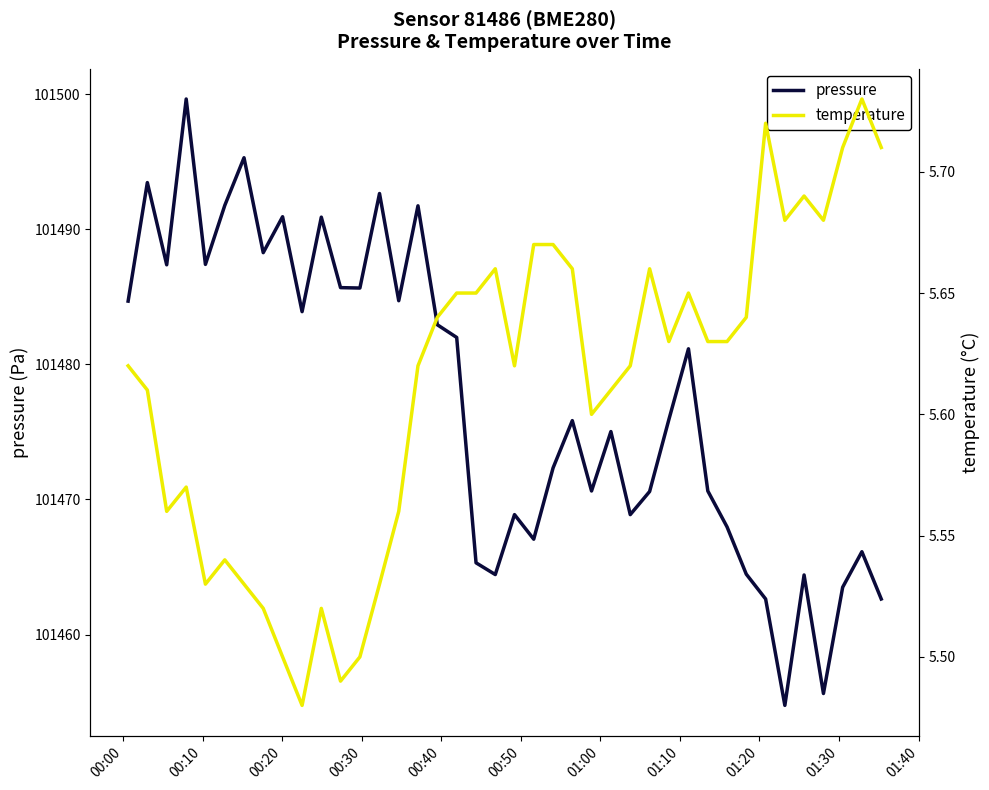

What is the maximum value for pressure?

101499.7